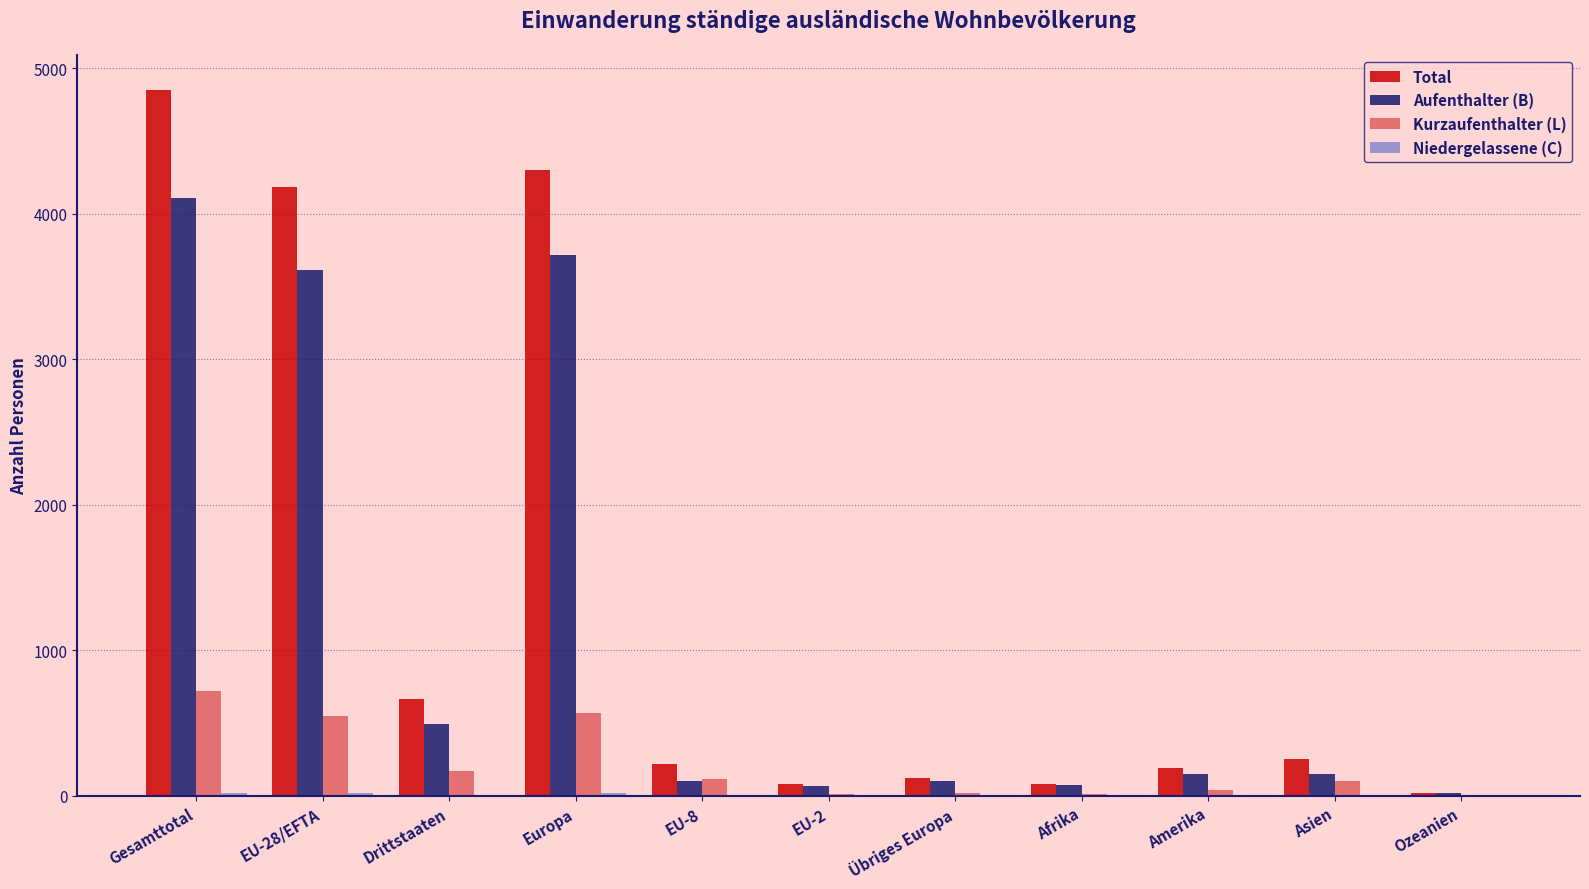

Which series has the largest range (max minus min)?

Total